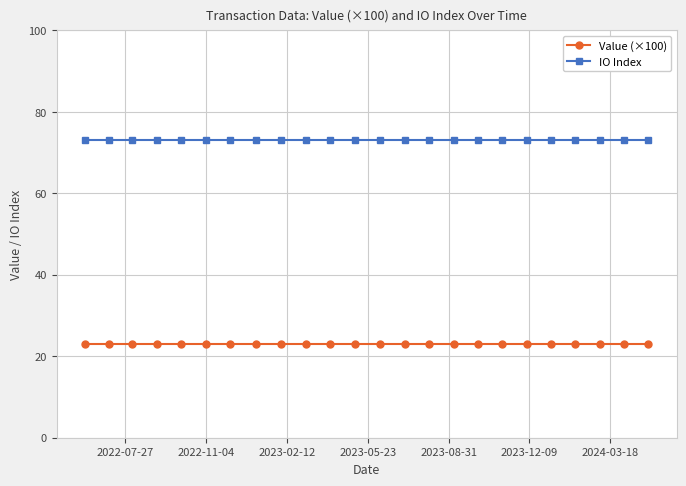

Does the chart display data point markers on the line(s)?

Yes